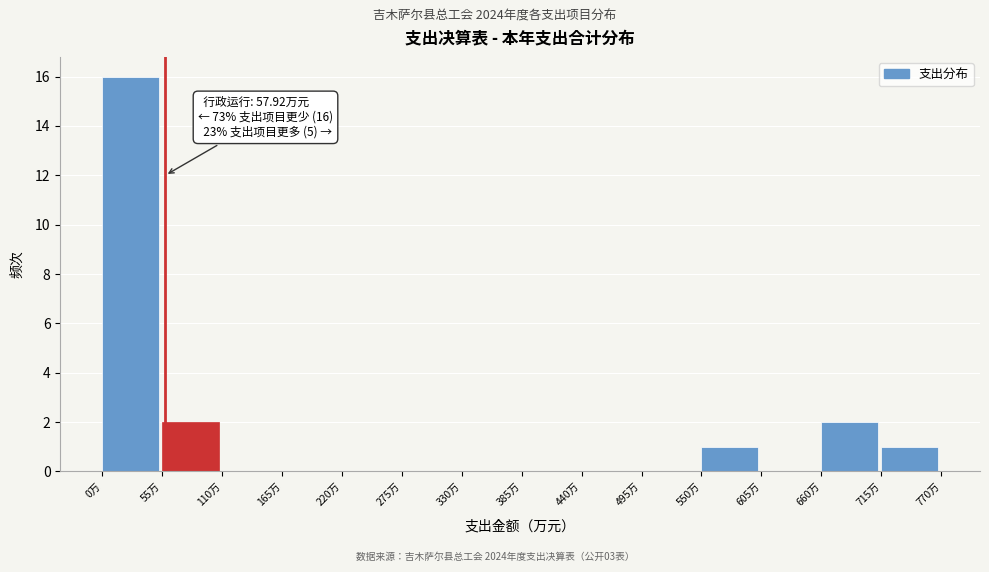

Over which range of the x-axis is the bar tallest?

0 to 55